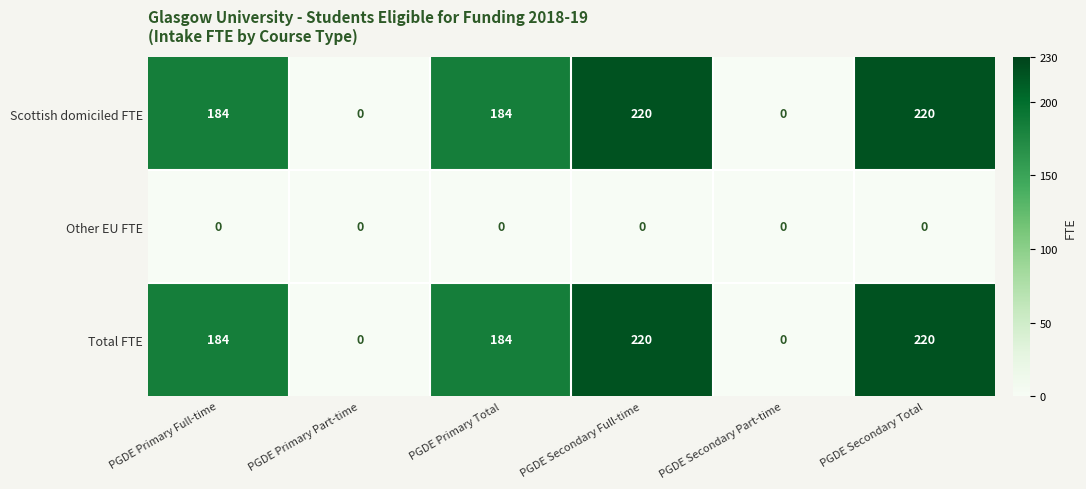

Reading left to right, list all the values displayed in this chart.

Scottish domiciled FTE: PGDE Primary Full-time=184	PGDE Primary Part-time=0	PGDE Primary Total=184	PGDE Secondary Full-time=220	PGDE Secondary Part-time=0	PGDE Secondary Total=220
Other EU FTE: PGDE Primary Full-time=0	PGDE Primary Part-time=0	PGDE Primary Total=0	PGDE Secondary Full-time=0	PGDE Secondary Part-time=0	PGDE Secondary Total=0
Total FTE: PGDE Primary Full-time=184	PGDE Primary Part-time=0	PGDE Primary Total=184	PGDE Secondary Full-time=220	PGDE Secondary Part-time=0	PGDE Secondary Total=220